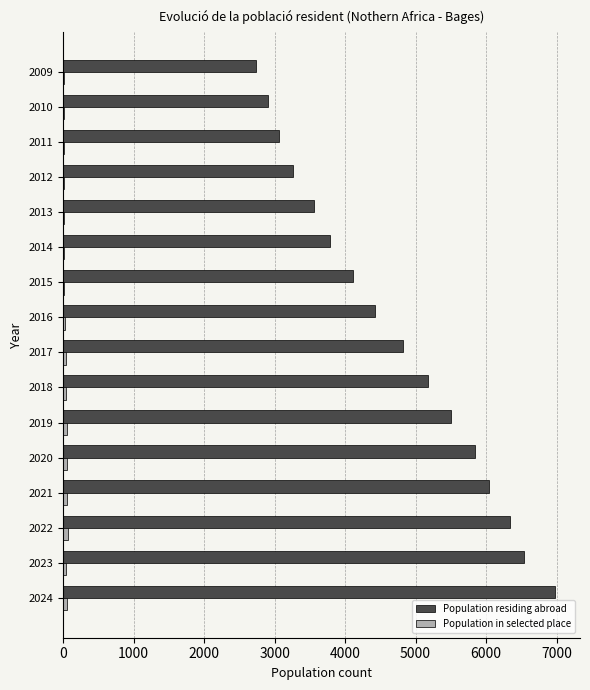

Which series has the largest total across all categories?

Population residing abroad